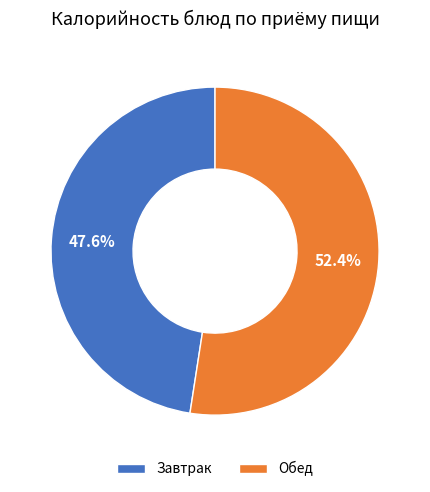

Do Обед and Завтрак together represent more than half of the pie?

Yes